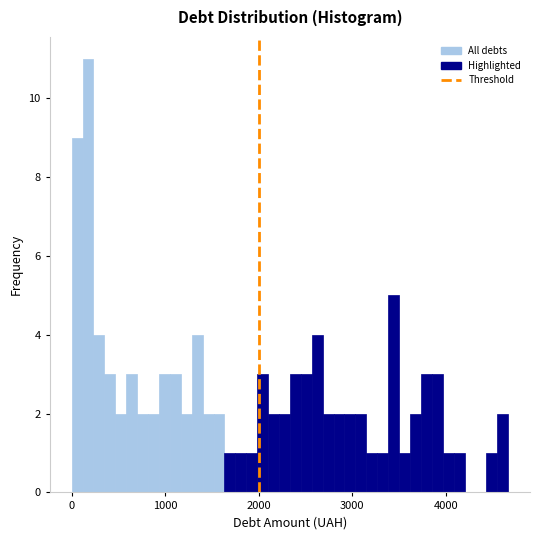

Read against the x-axis, roughly where is the centre of the tallest bar?

200